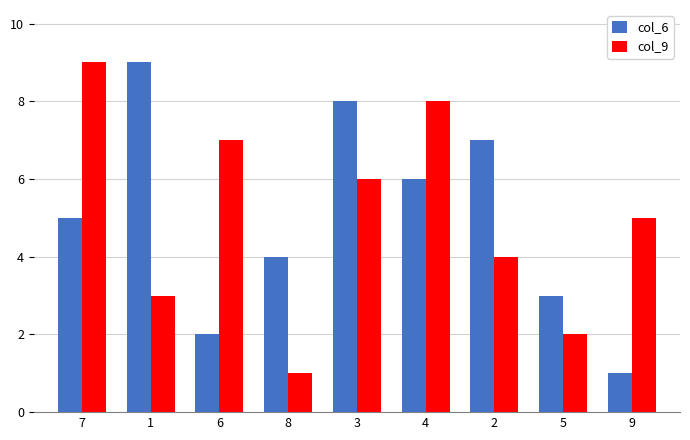

Is the value of col_9 at 7 greater than the value of col_6 at 9?

Yes